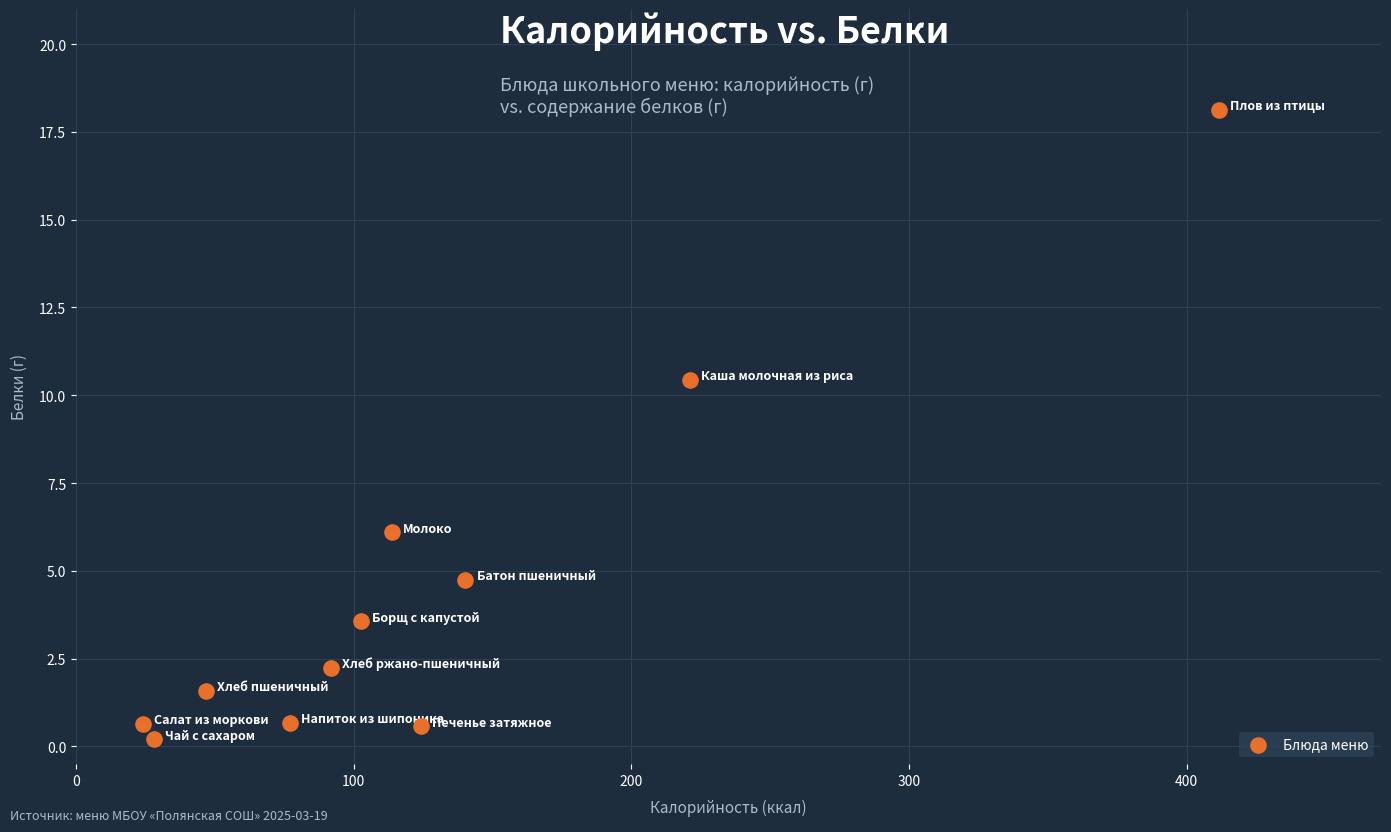

What Y value in the scatter plot is closest to 9?

10.4